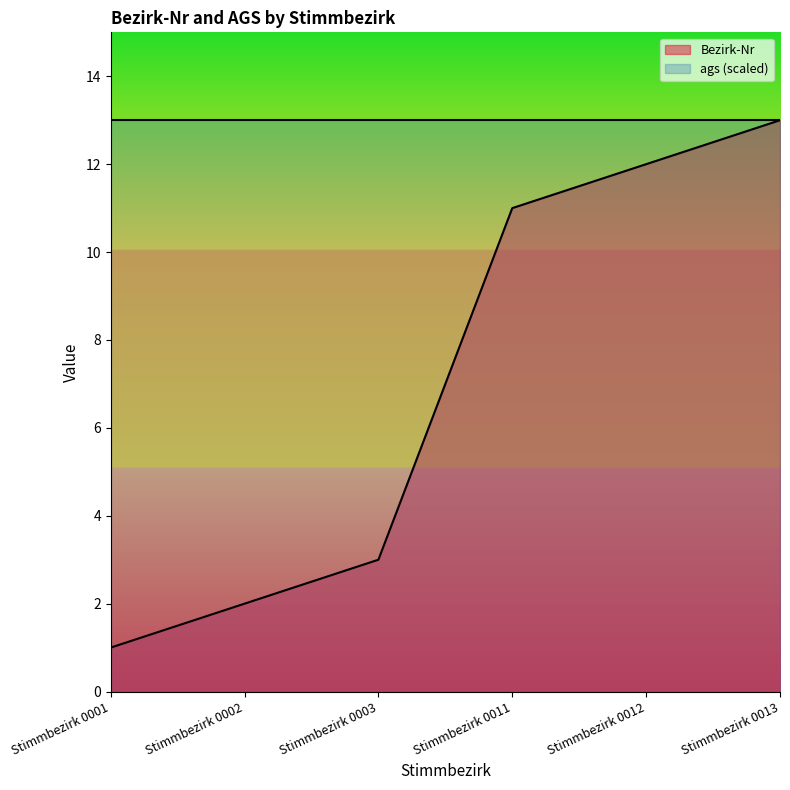

What is the greatest value displayed?

13